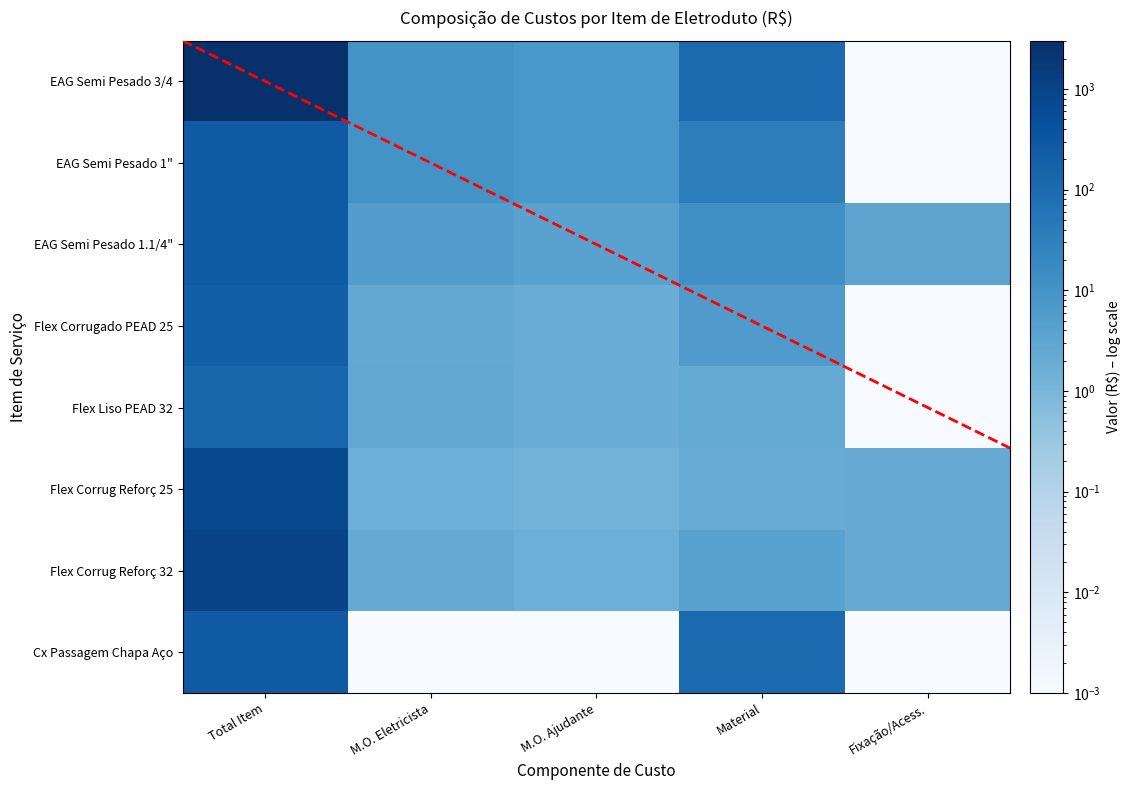

How many values in the Mão de Obra Eletricista series exceed 2?

6